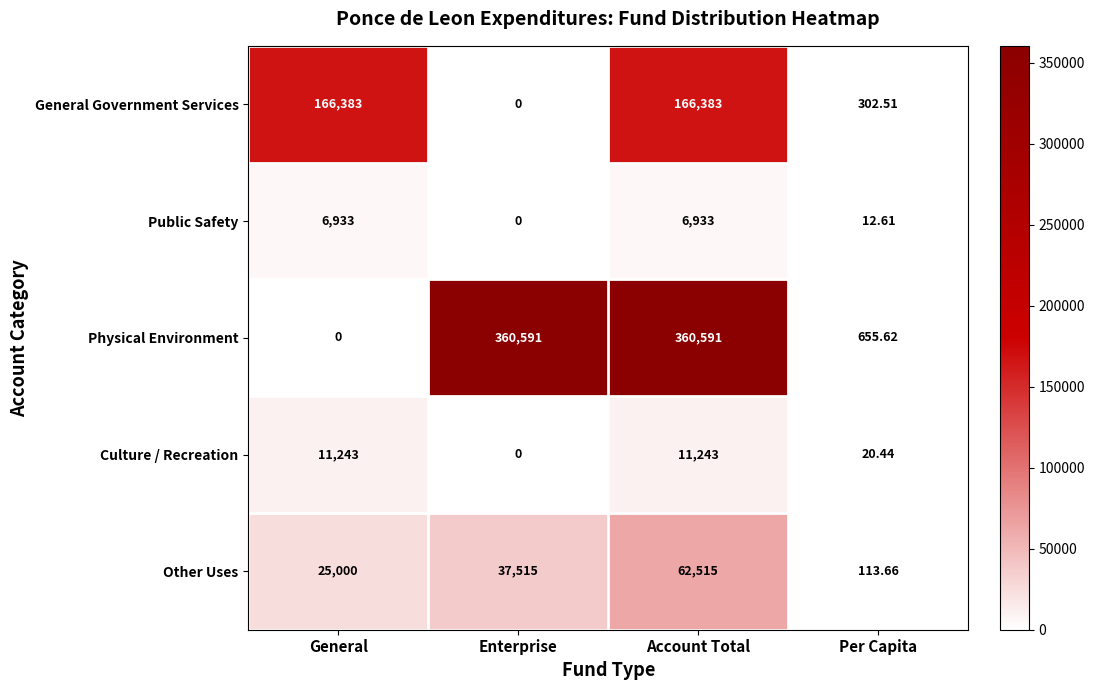

Which series has the largest total across all categories?

Physical Environment